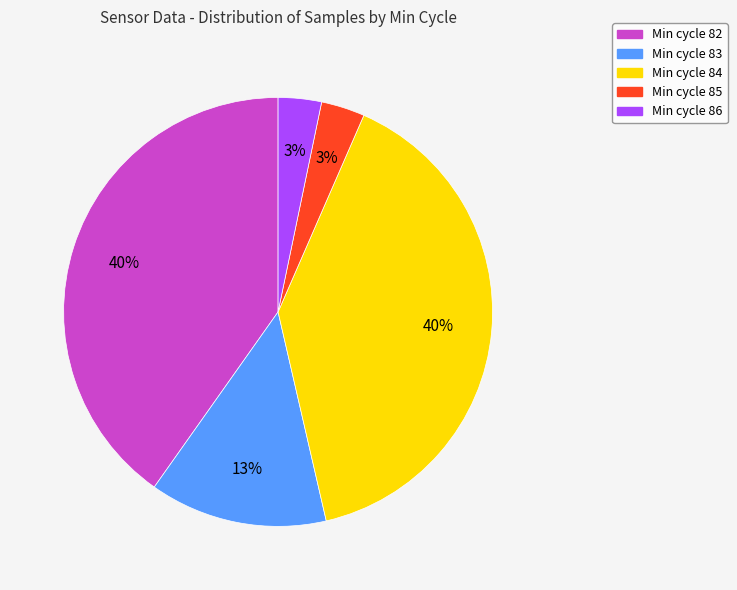

To the nearest percent, what is the average slice percentage?

20%